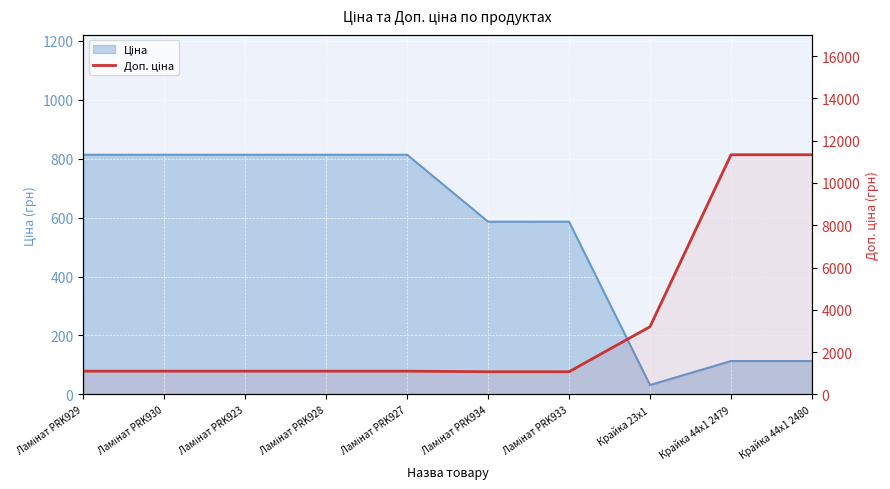

What position from the right is Ламінат PRK927?

6